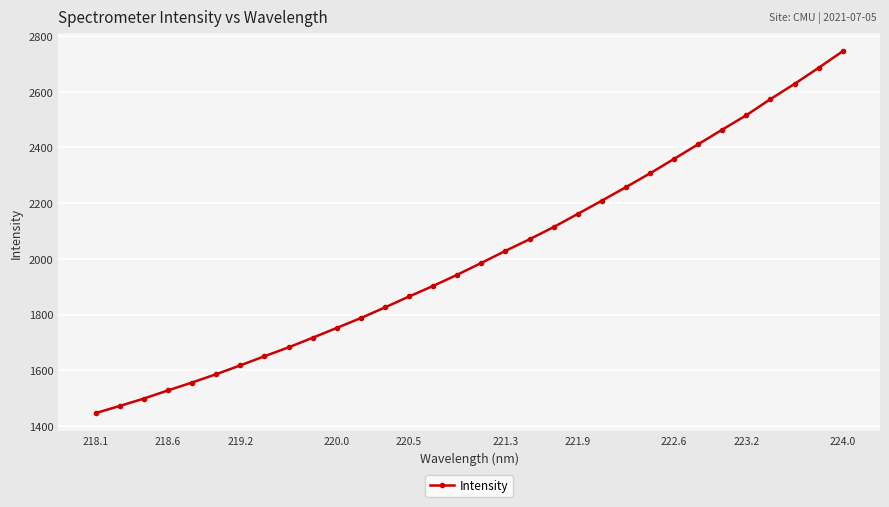

What is the value of the 11th point from the left?

1751.9